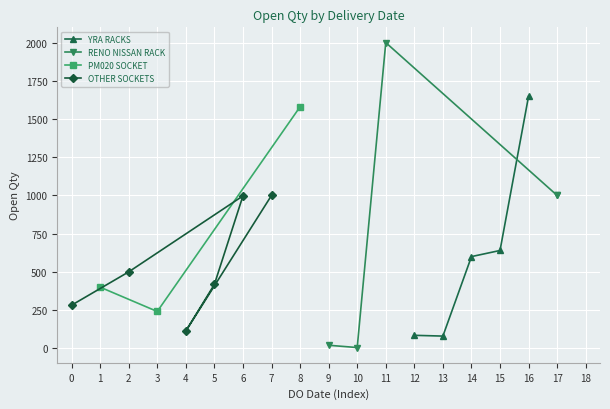

What is the average value?

664